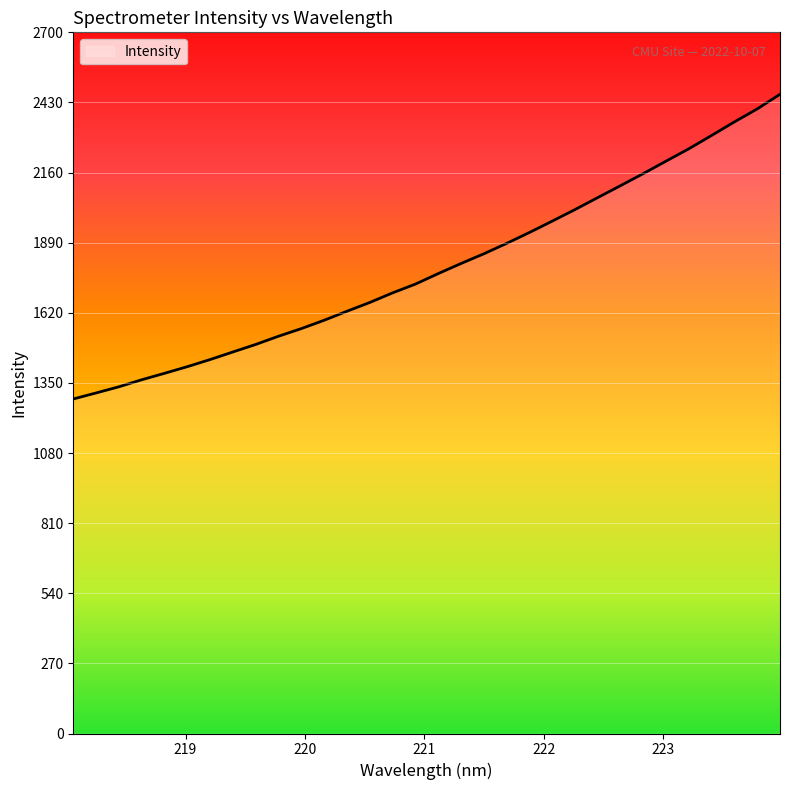

What is the difference between the maximum and minimum values?

1173.2